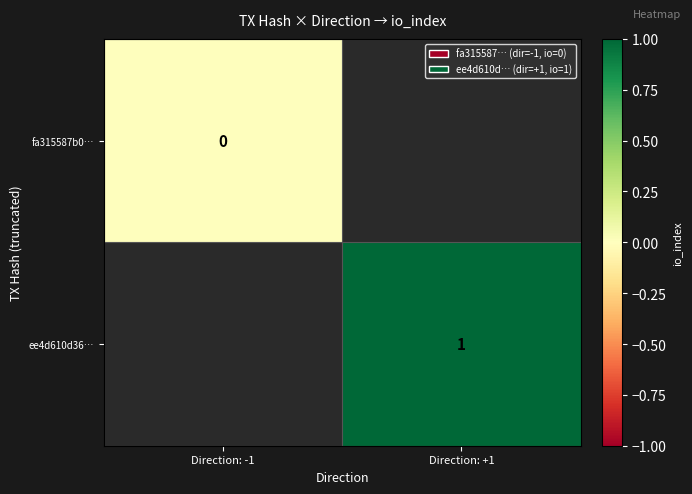

Is the value of ee4d610d36… at Direction: -1 greater than the value of fa315587b0… at Direction: +1?

No